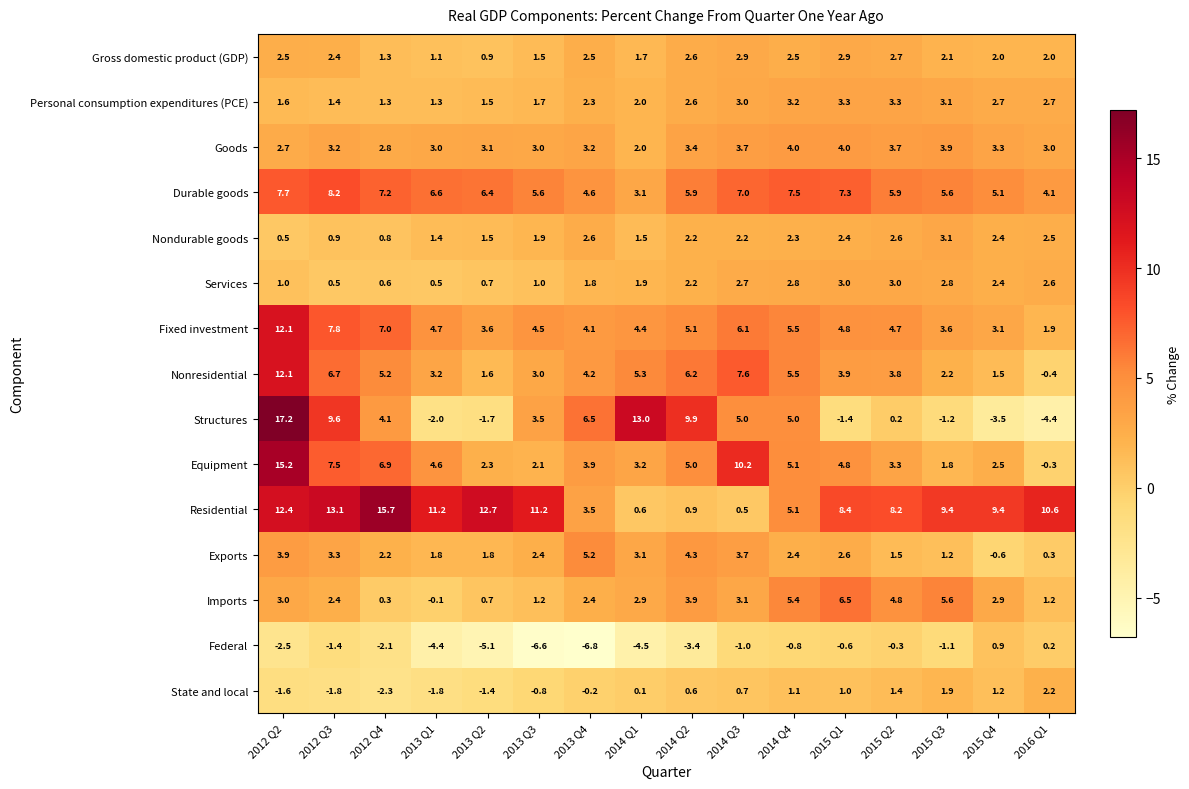

The value of Imports at 2014 Q2 is 2.0. True or false?

False